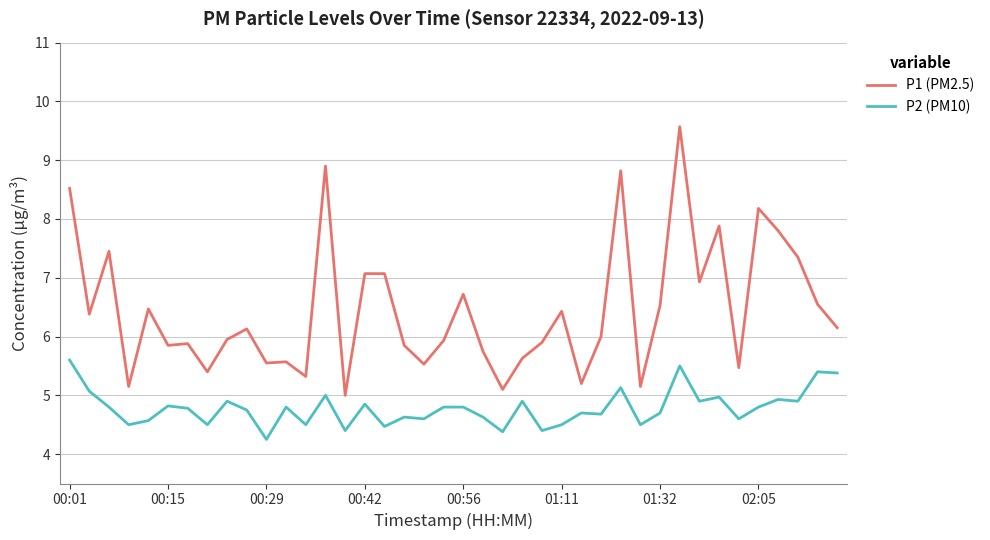

What is the maximum value shown in the chart?

9.6